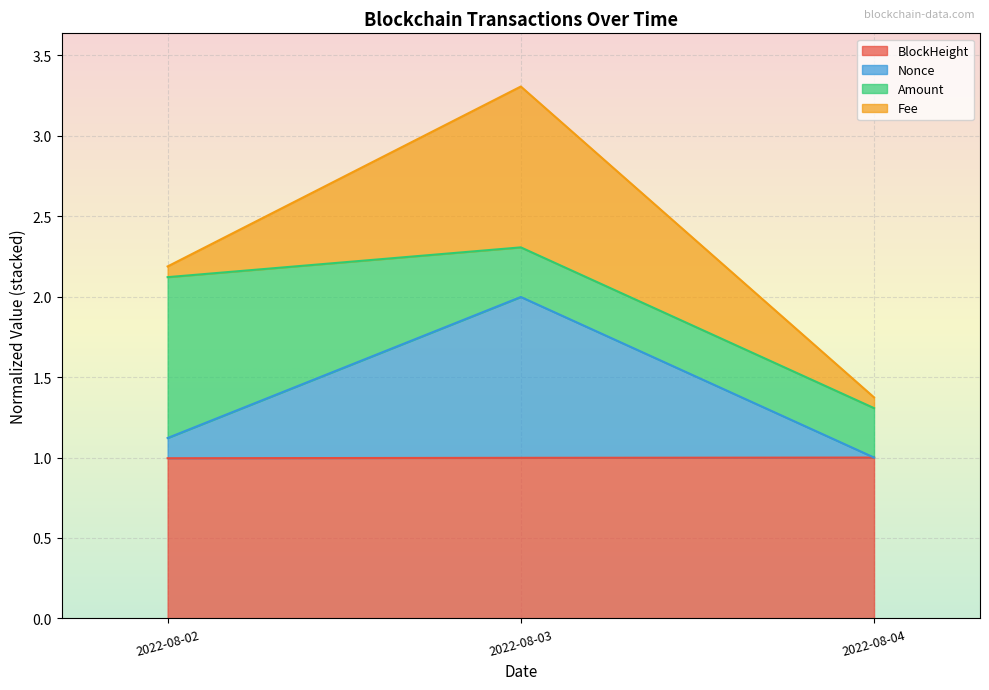

At which category is the sum across all series the highest?

2022-08-03